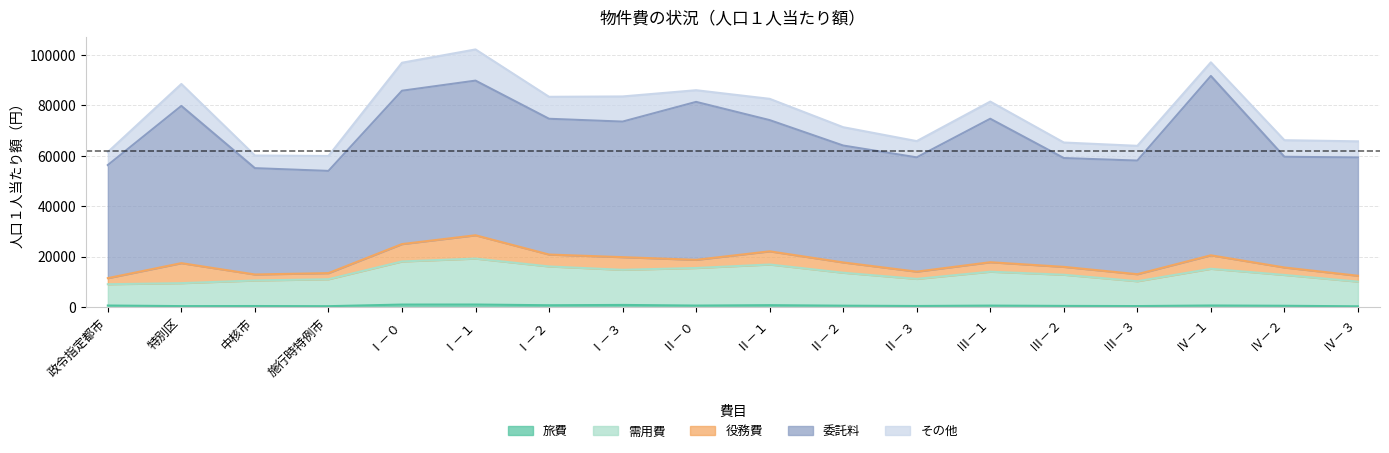

Reading left to right, transcribe all the data shown in this chart.

旅費: 政令指定都市=572	特別区=341	中核市=376	施行時特例市=312	Ⅰ－０=953	Ⅰ－１=968	Ⅰ－２=683	Ⅰ－３=806	Ⅱ－０=554	Ⅱ－１=715	Ⅱ－２=508	Ⅱ－３=387	Ⅲ－１=539	Ⅲ－２=418	Ⅲ－３=357	Ⅳ－１=582	Ⅳ－２=473	Ⅳ－３=263
需用費: 政令指定都市=8452	特別区=9114	中核市=10138	施行時特例市=10697	Ⅰ－０=17113	Ⅰ－１=18246	Ⅰ－２=15402	Ⅰ－３=13942	Ⅱ－０=14919	Ⅱ－１=16144	Ⅱ－２=13084	Ⅱ－３=10758	Ⅲ－１=13461	Ⅲ－２=12376	Ⅲ－３=9863	Ⅳ－１=14576	Ⅳ－２=12242	Ⅳ－３=9805
役務費: 政令指定都市=2422	特別区=7939	中核市=2381	施行時特例市=2433	Ⅰ－０=6897	Ⅰ－１=9244	Ⅰ－２=4725	Ⅰ－３=5025	Ⅱ－０=3241	Ⅱ－１=5227	Ⅱ－２=4085	Ⅱ－３=2880	Ⅲ－１=3761	Ⅲ－２=3125	Ⅲ－３=2788	Ⅳ－１=5349	Ⅳ－２=2957	Ⅳ－３=2320
委託料: 政令指定都市=44887	特別区=62403	中核市=42204	施行時特例市=40563	Ⅰ－０=60866	Ⅰ－１=61386	Ⅰ－２=53890	Ⅰ－３=53805	Ⅱ－０=62690	Ⅱ－１=52085	Ⅱ－２=46401	Ⅱ－３=45359	Ⅲ－１=56948	Ⅲ－２=43189	Ⅲ－３=45100	Ⅳ－１=71185	Ⅳ－２=43938	Ⅳ－３=46962
その他: 政令指定都市=5176	特別区=8716	中核市=5016	施行時特例市=5934	Ⅰ－０=11115	Ⅰ－１=12380	Ⅰ－２=8720	Ⅰ－３=9987	Ⅱ－０=4634	Ⅱ－１=8448	Ⅱ－２=7279	Ⅱ－３=6451	Ⅲ－１=6814	Ⅲ－２=6169	Ⅲ－３=5853	Ⅳ－１=5413	Ⅳ－２=6587	Ⅳ－３=6397